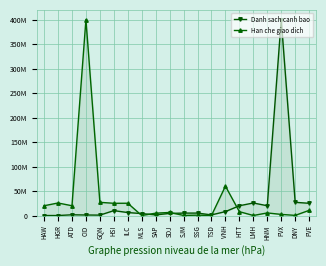

What position from the right is LMH?

5